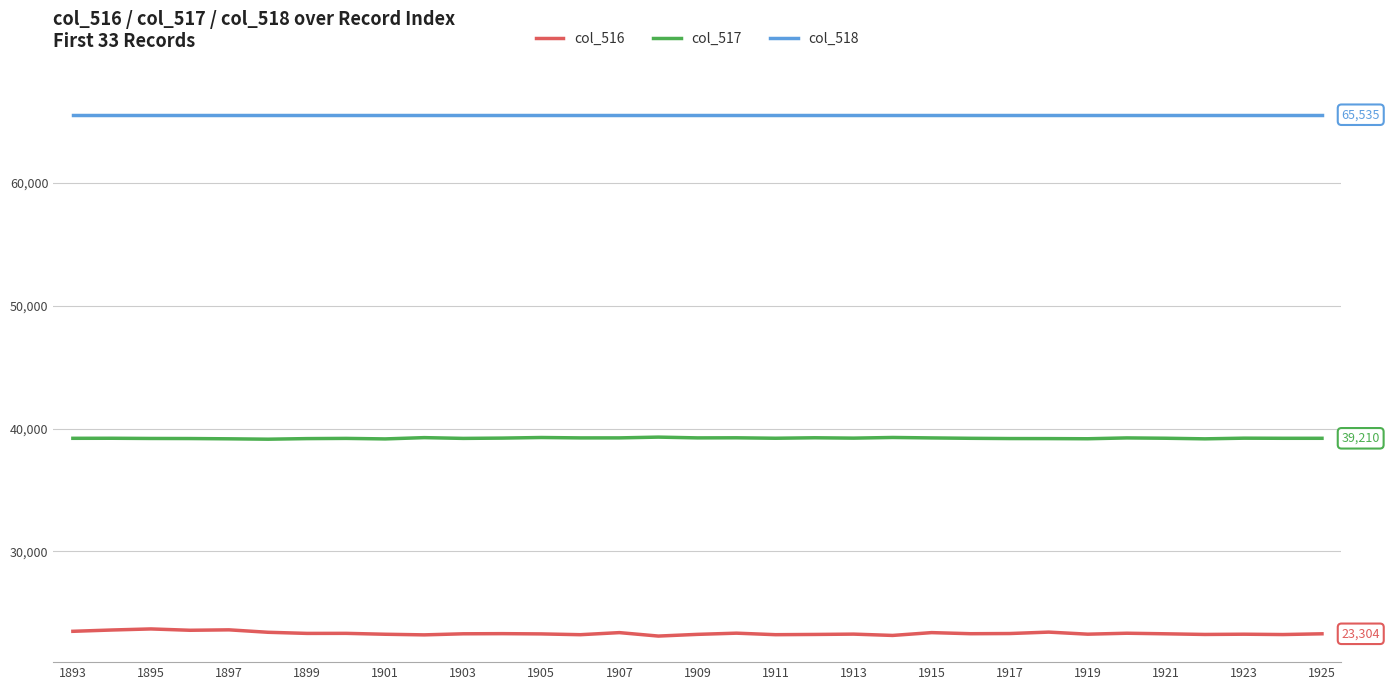

Which series has the largest total across all categories?

col_518